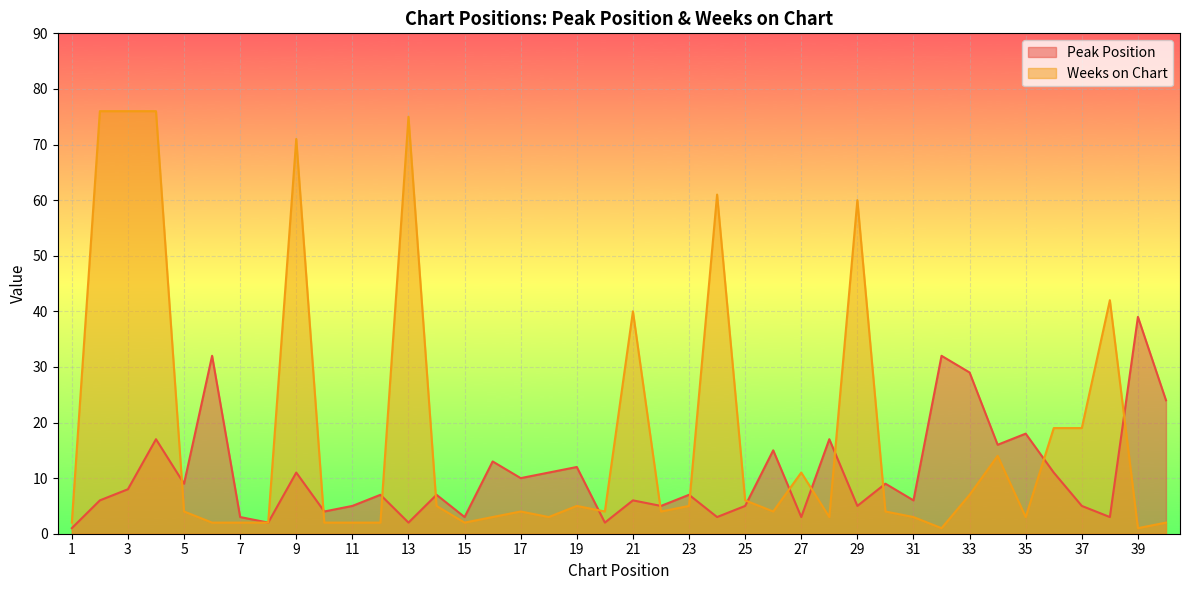

The Peak Position series shows 11 at 9. True or false?

True